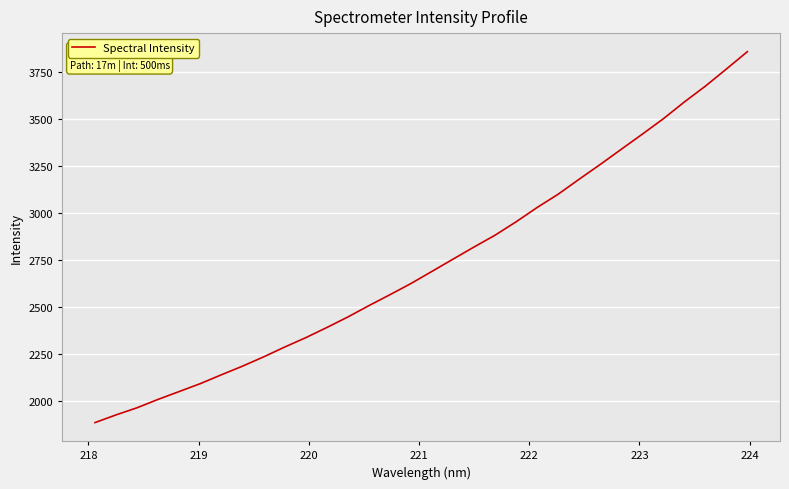

Does the chart display data point markers on the line(s)?

No